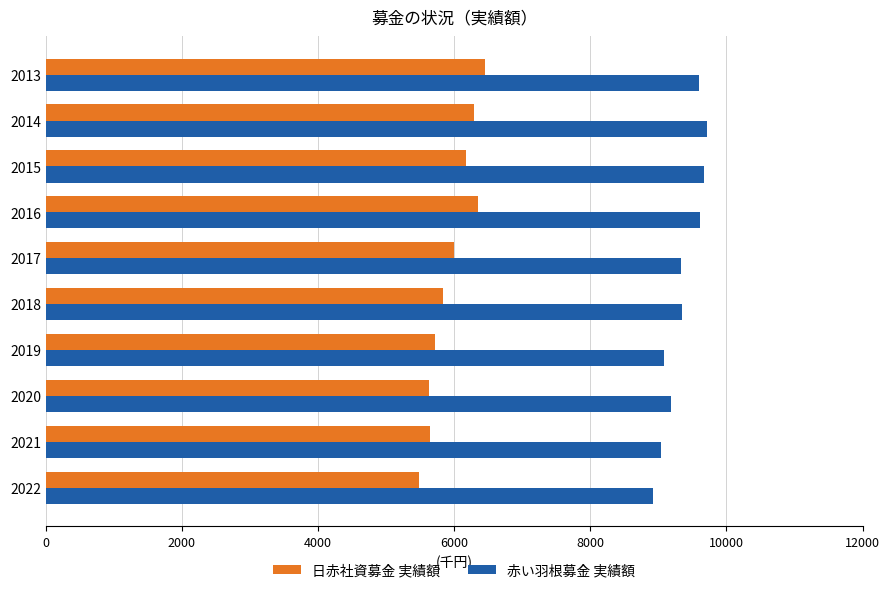

Which series has the largest range (max minus min)?

日赤社資募金 実績額